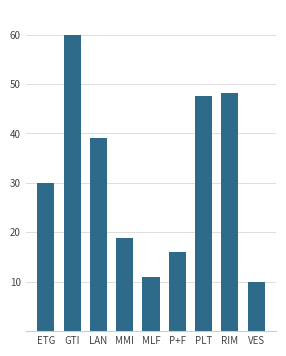

Between LAN and MLF, which is larger?

LAN